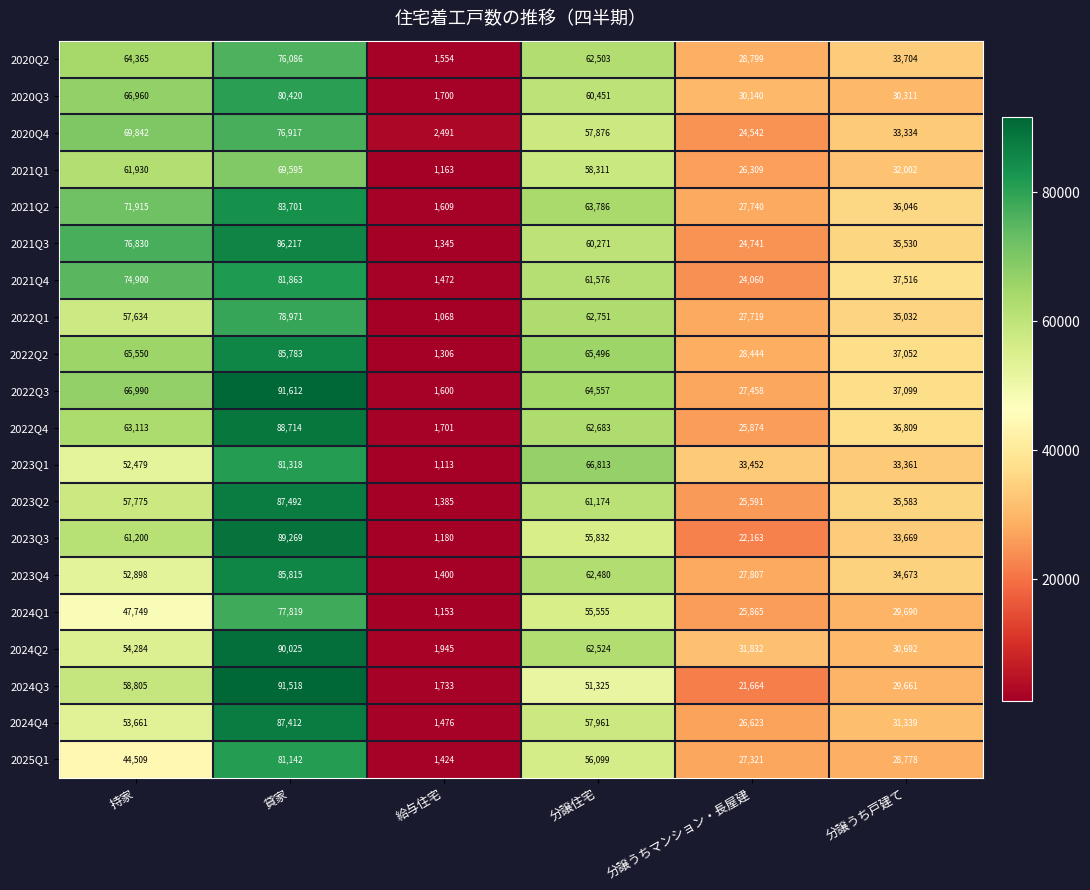

At how many categories does at least one series exceed 88409?

1